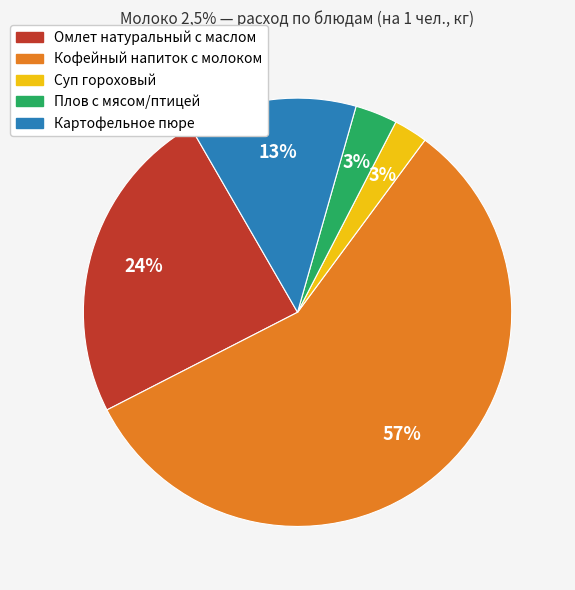

Is it true that Кофейный напиток с молоком is 68% of the pie?

False